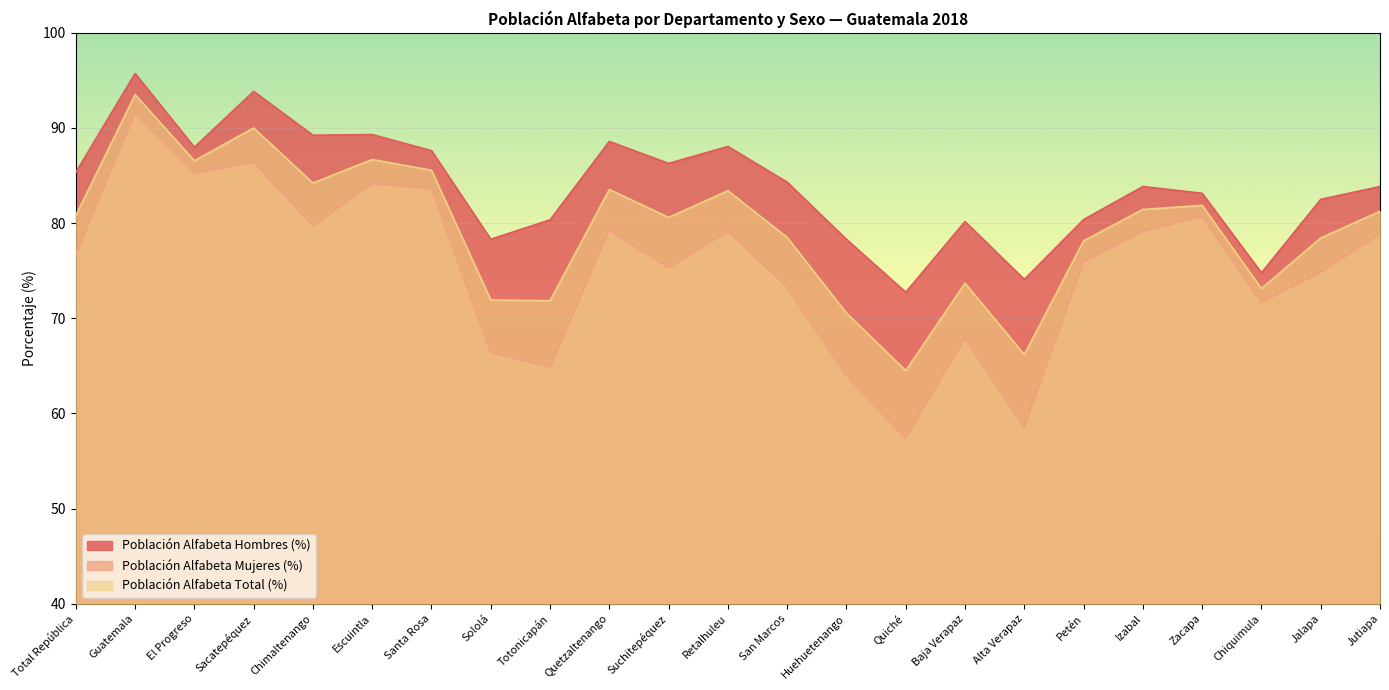

Which has a higher value, Chimaltenango or Petén?

Chimaltenango